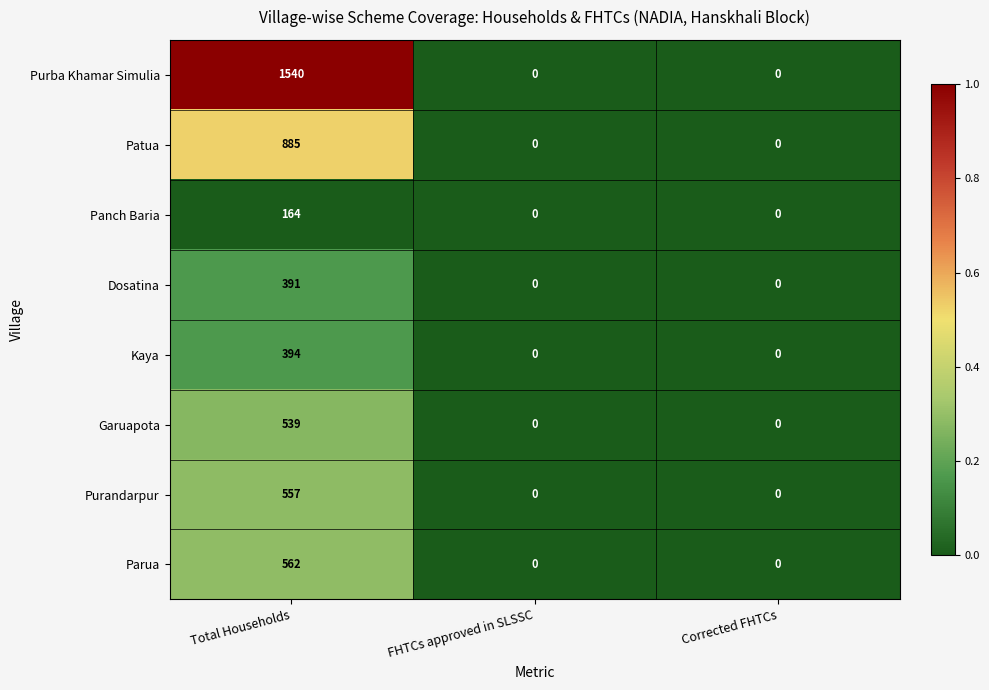

Which series has the largest range (max minus min)?

Purba Khamar Simulia